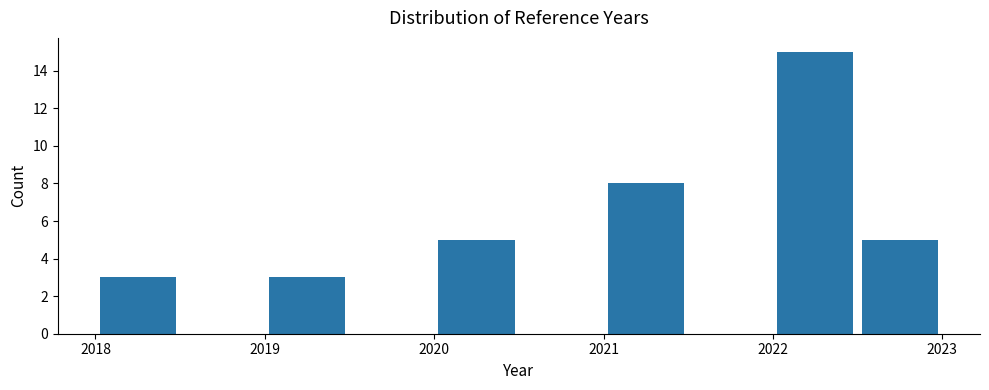

Reading left to right, transcribe this chart: for each bar, give the range it covers on the x-axis and its height. The values are not printed on the chart, so give them approximately, as read against the axis.

2018.0 to 2018.5: 3
2018.5 to 2019.0: 0
2019.0 to 2019.5: 3
2019.5 to 2020.0: 0
2020.0 to 2020.5: 5
2020.5 to 2021.0: 0
2021.0 to 2021.5: 8
2021.5 to 2022.0: 0
2022.0 to 2022.5: 15
2022.5 to 2023.0: 5